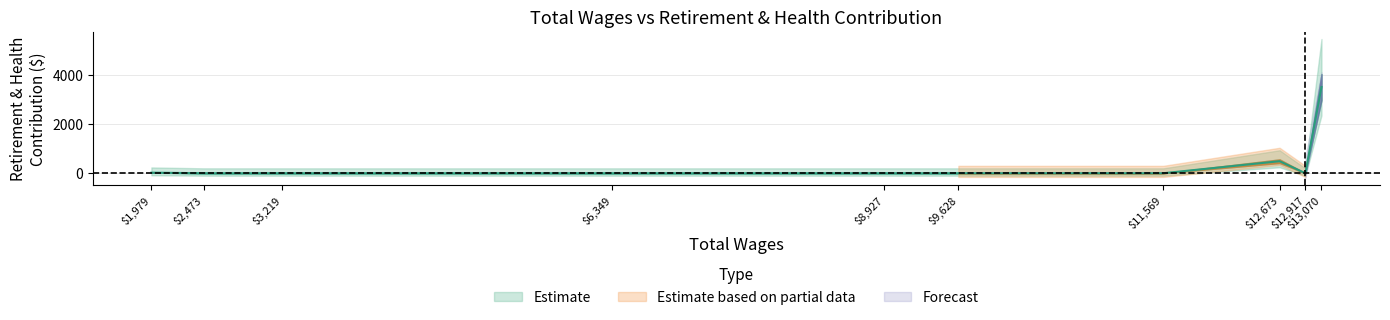

What is the change in value from 1979 to 3219?

-24